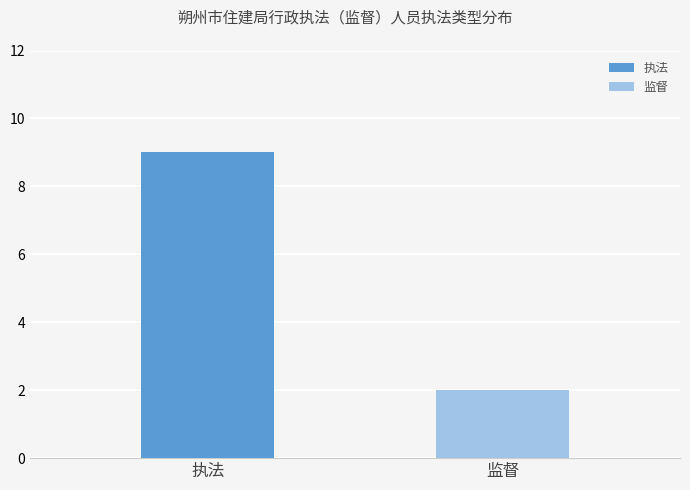

Which series has the widest spread of values?

执法